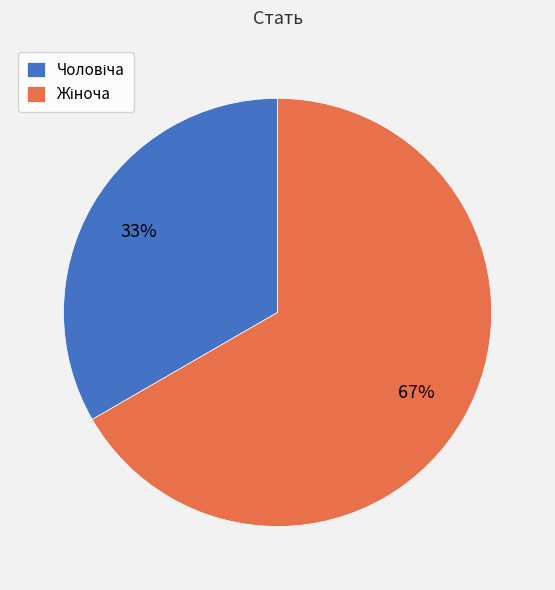

How many slices are in this pie chart?

2